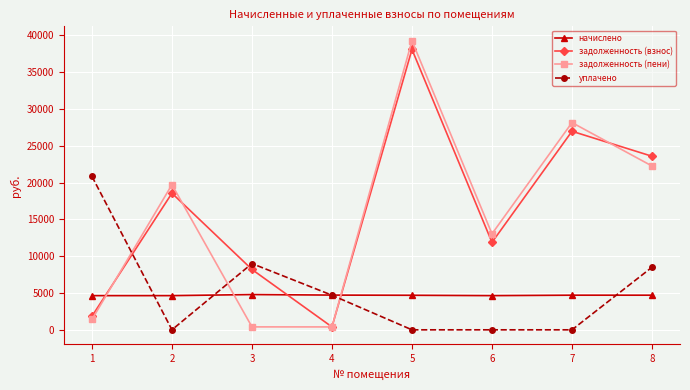

Which series changed the most between 1 and 4?

уплачено